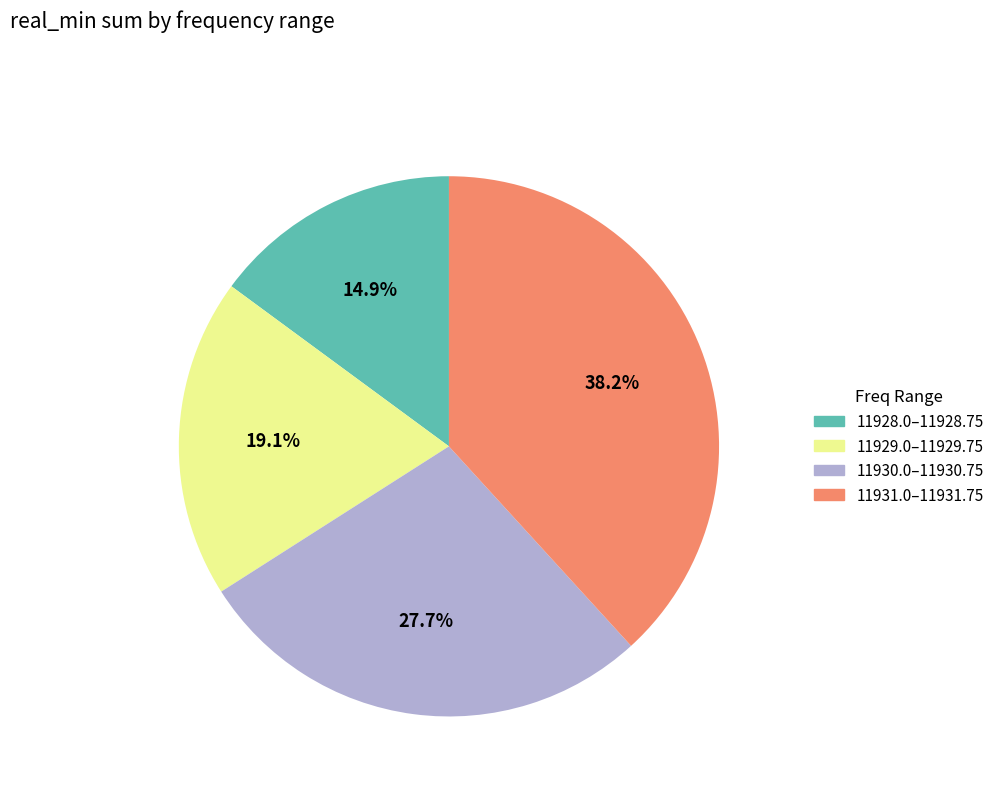

Combined, what portion of the pie is 11930.0–11930.75 and 11928.0–11928.75?

42.6%